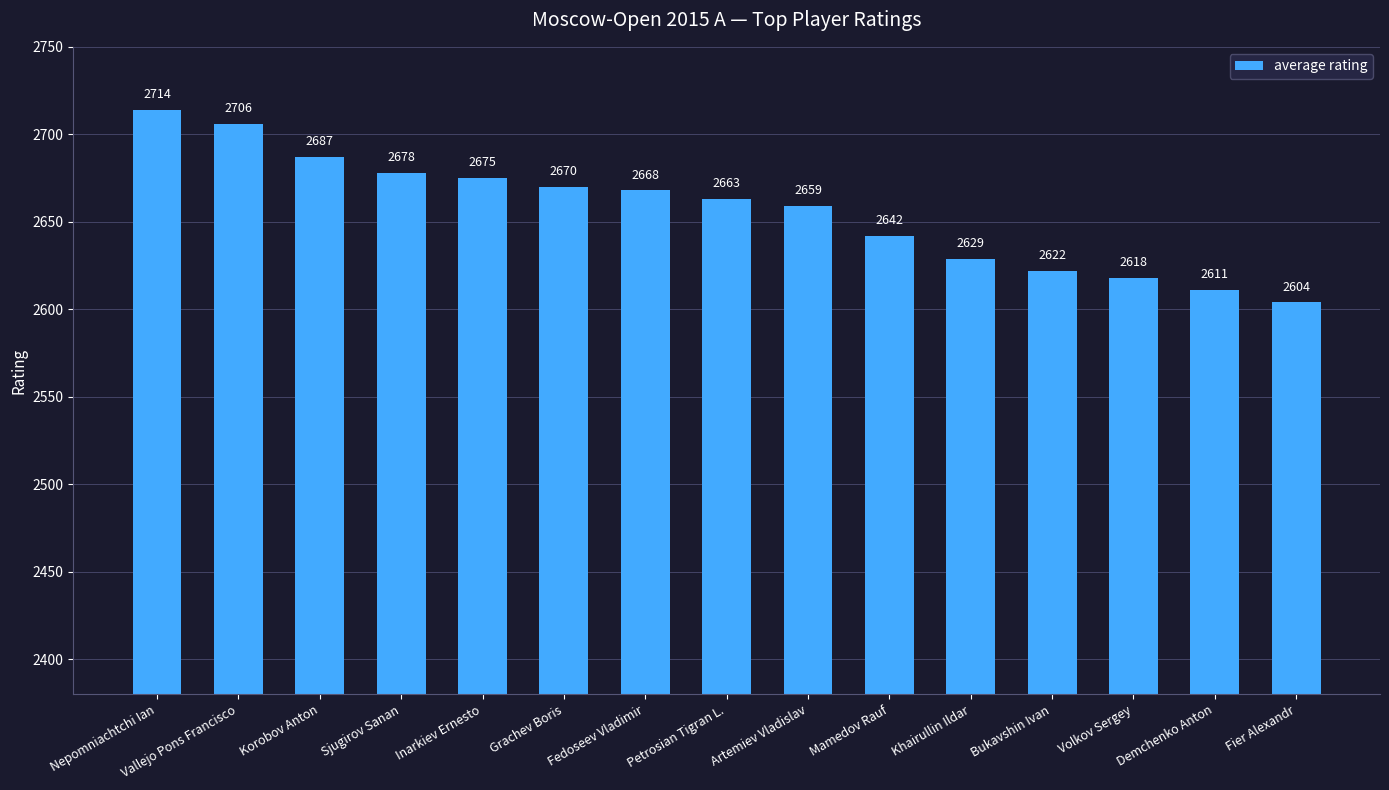

What value does the data have at Bukavshin Ivan, to the nearest 50?

2600